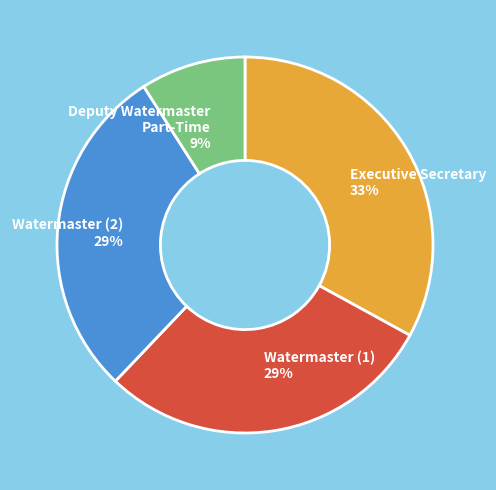

Is there any slice that represents more than half of the pie?

No